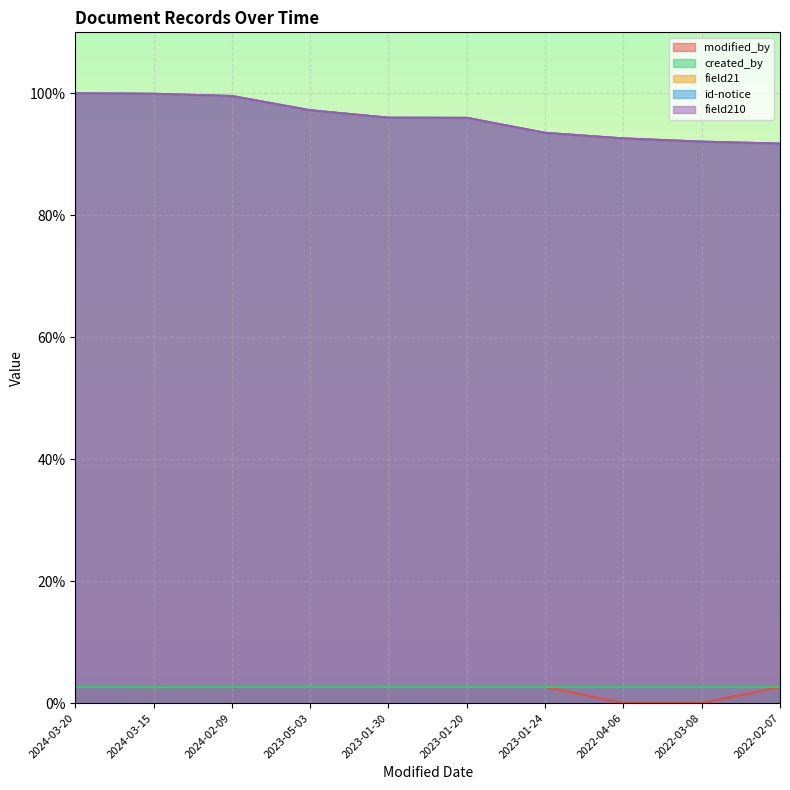

What is the label of the 8th point from the left?

2022-04-06